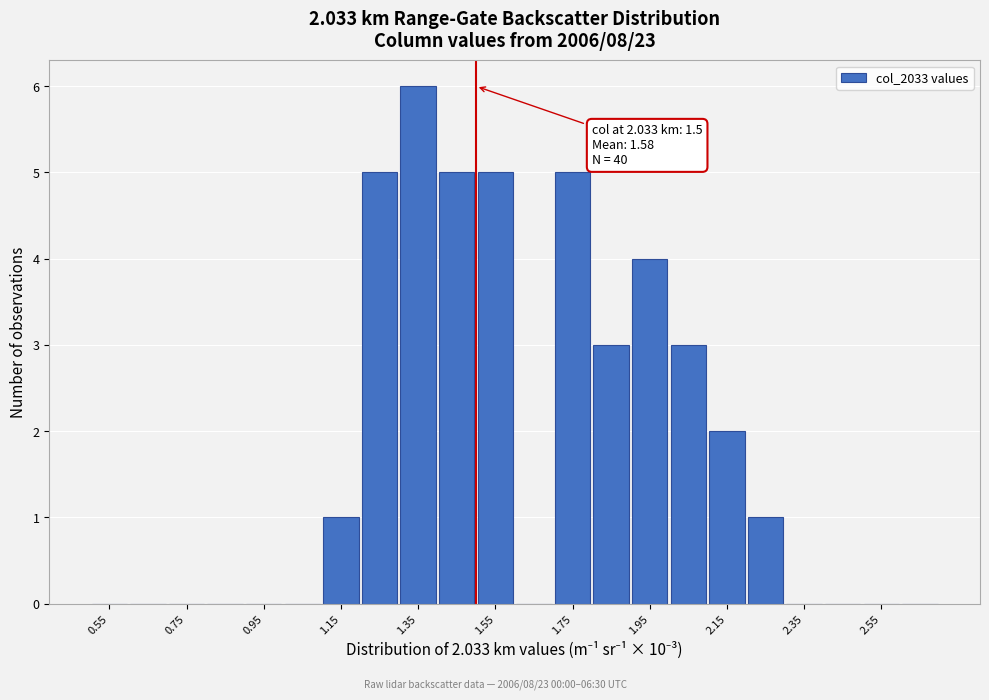

Which range on the x-axis has the tallest bar?

1.3 to 1.4